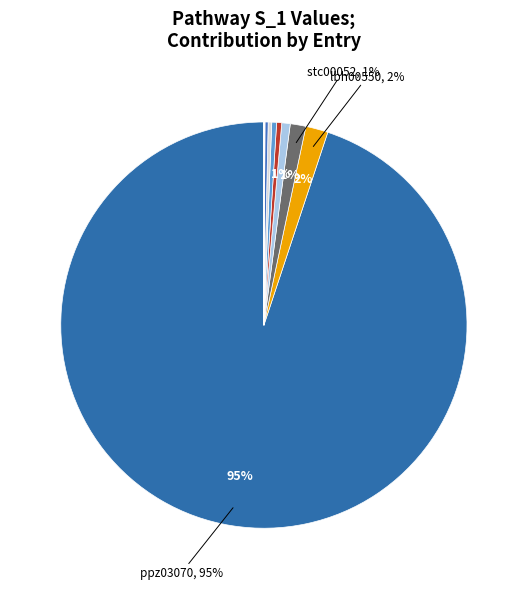

Which slice is the largest?

ppz03070